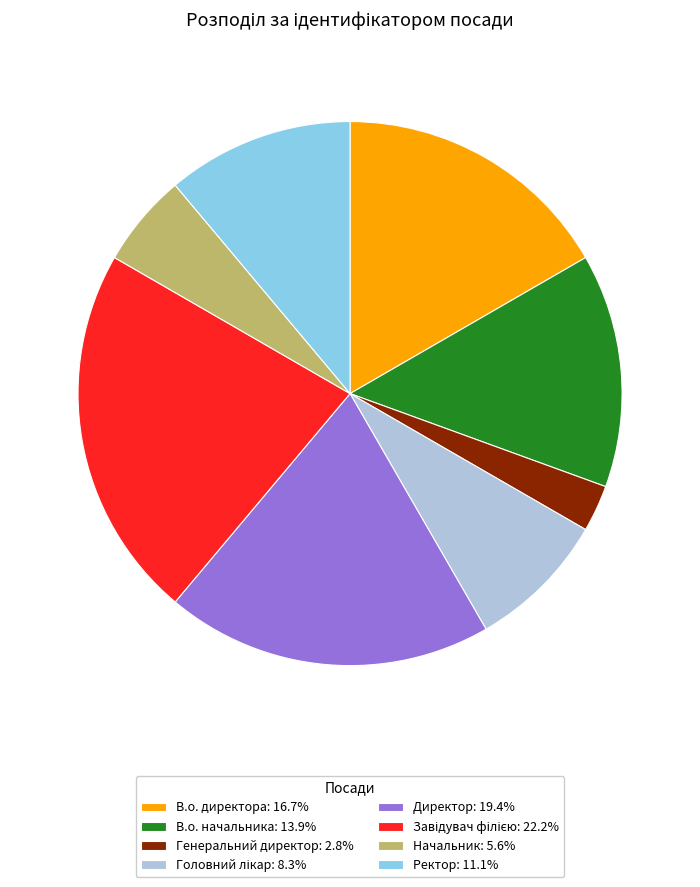

Does Генеральний директор represent more than half of the total?

No